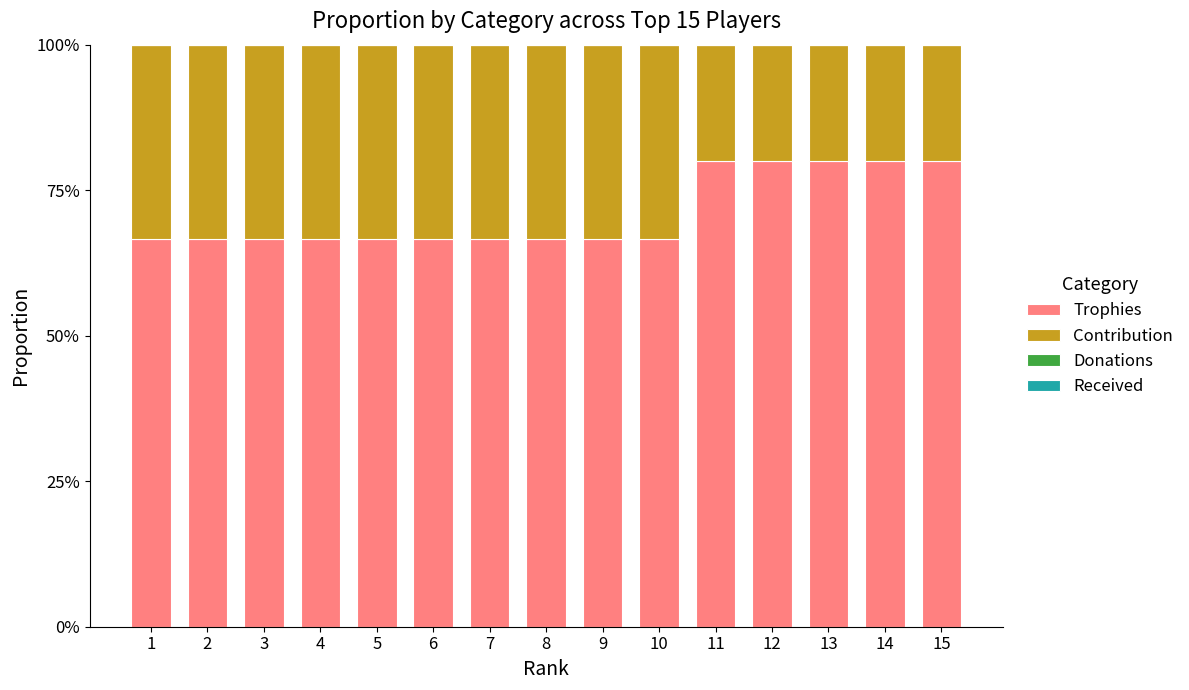

The Trophies series shows 66.6 at 3. True or false?

True